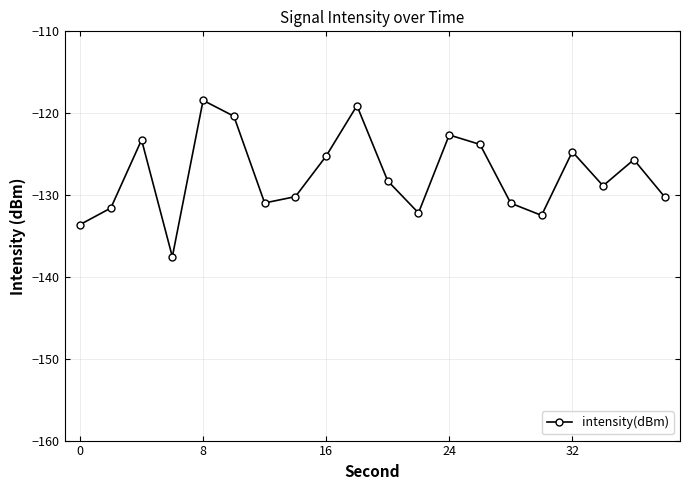

Is this an area chart (filled region under the line)?

No